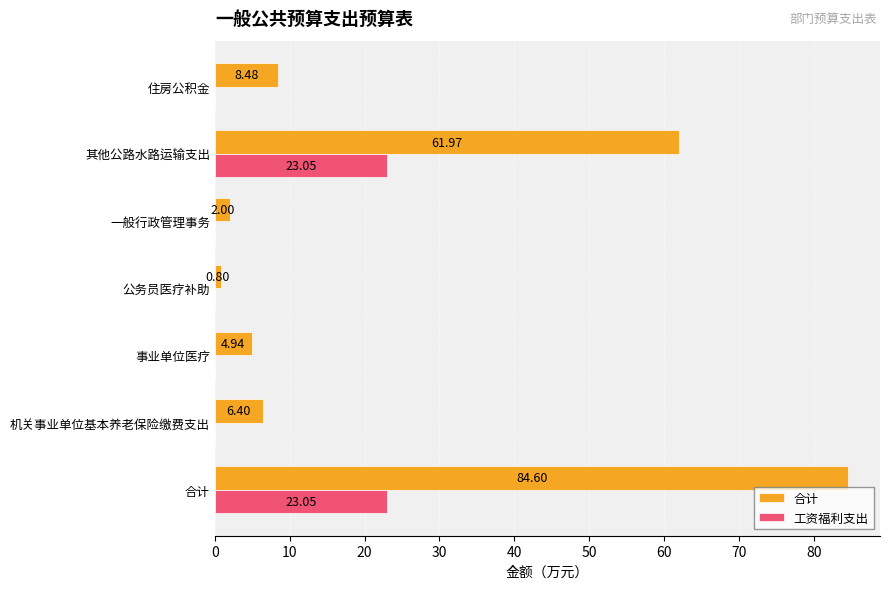

At which label is 合计 closest to 42?

其他公路水路运输支出